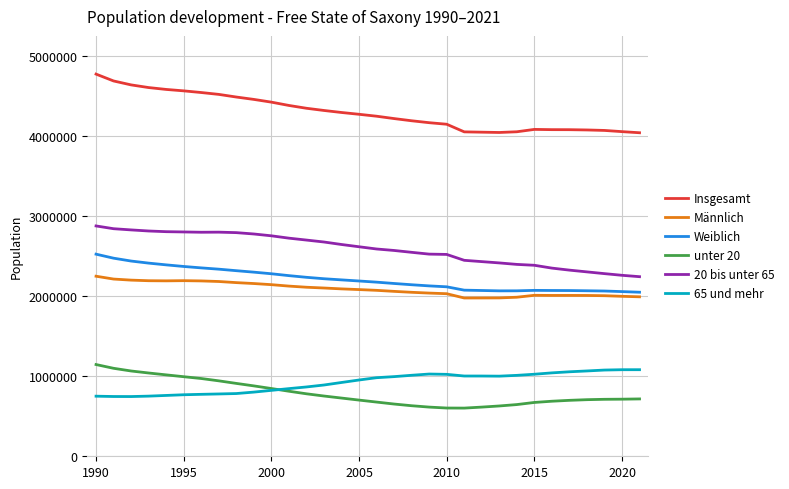

What is the minimum value shown in the chart?

602132